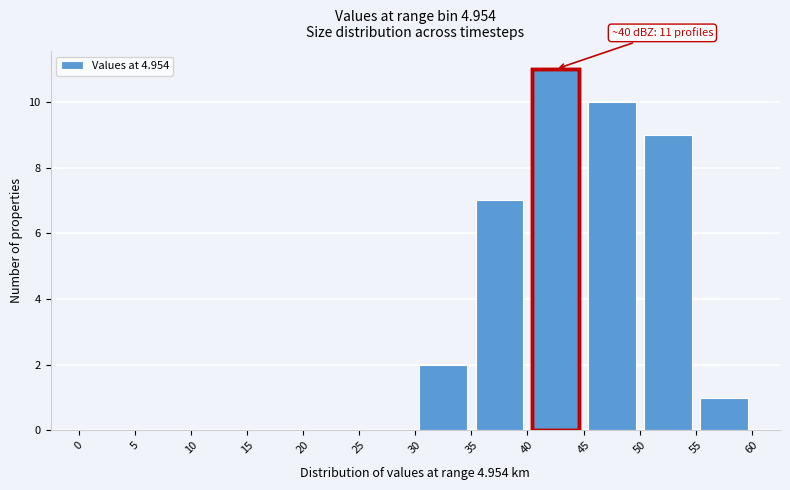

Over which range of the x-axis is the bar tallest?

40 to 45